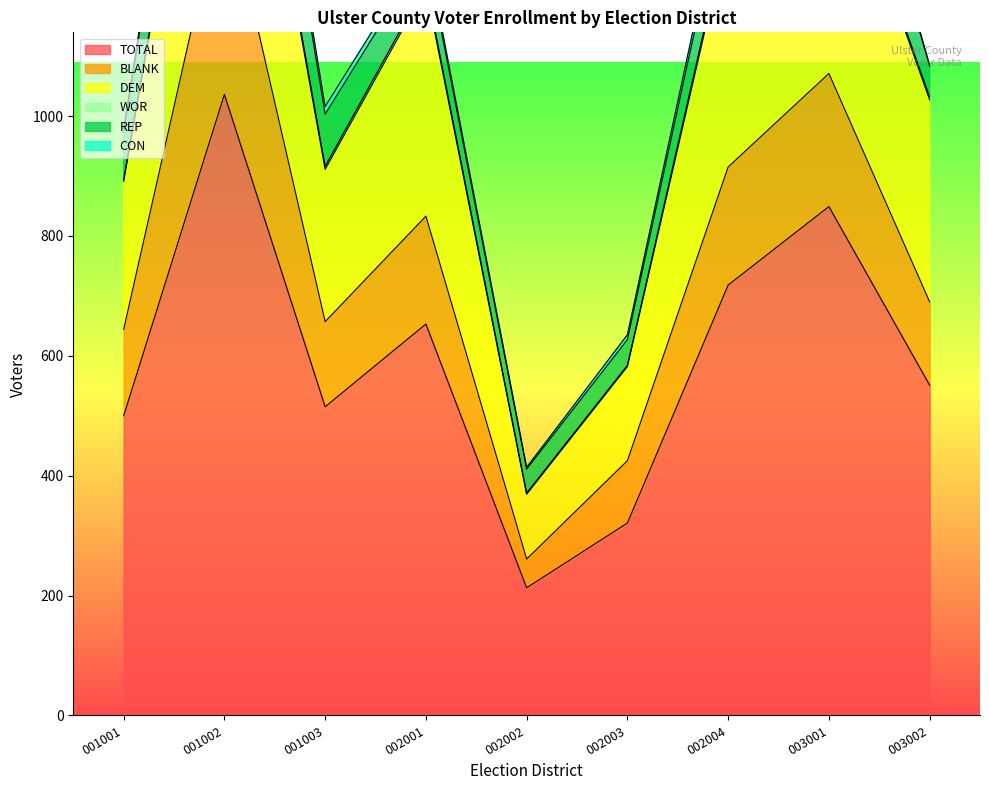

What is the total value across all series at 002004?

1414